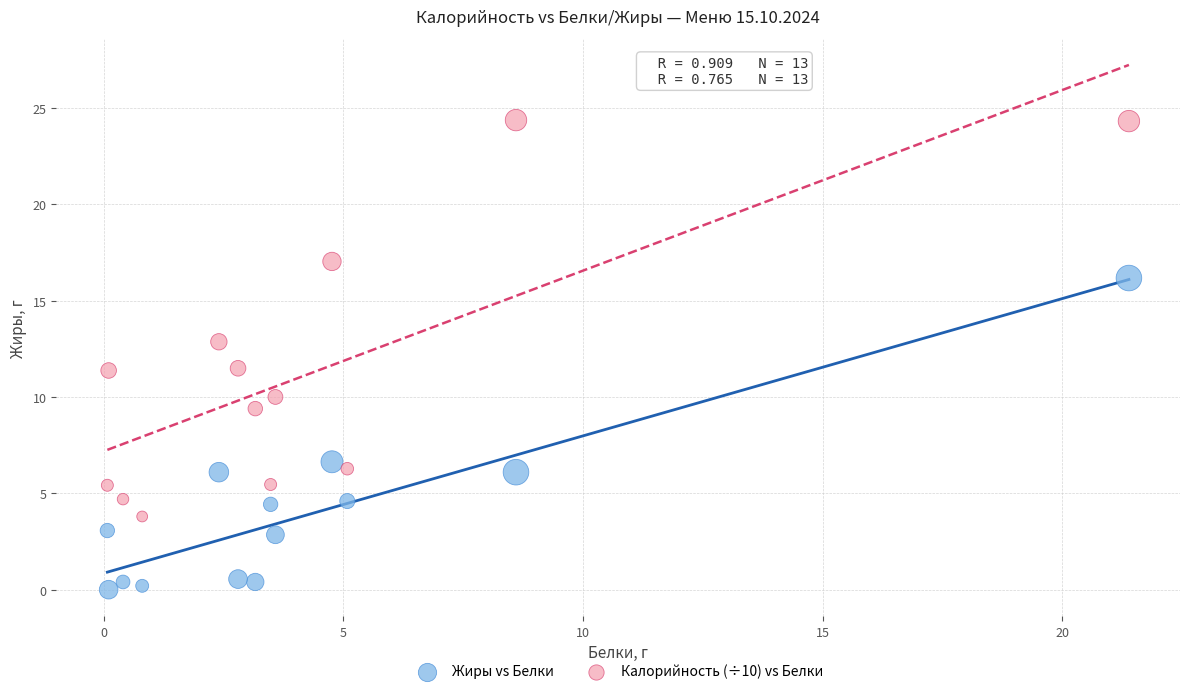

Across all data points, what is the range of X values (max minus min)?

21.3